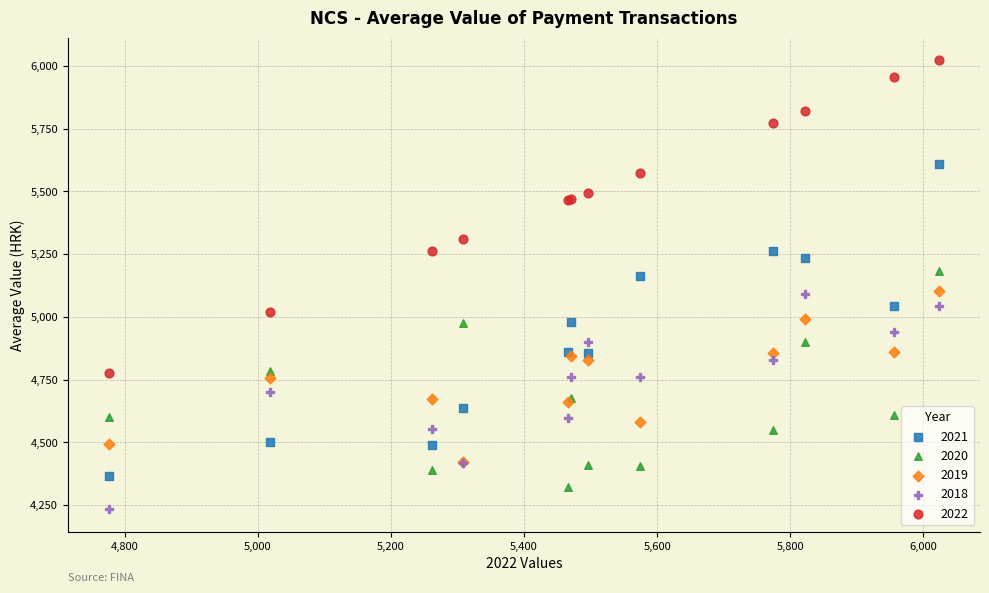

Which series has the widest spread of Y values?

2022